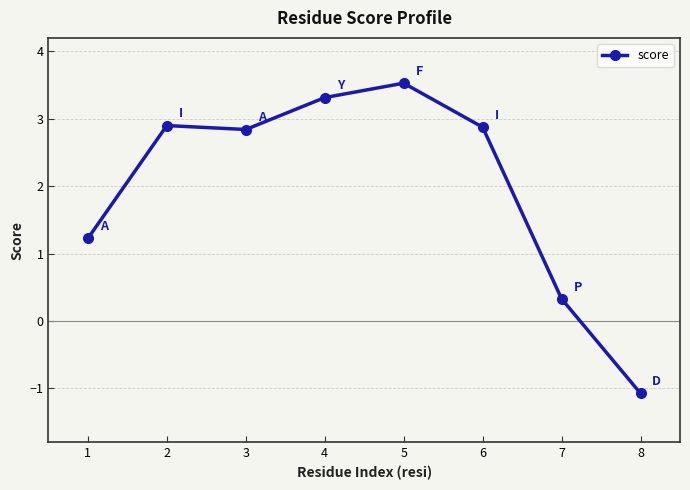

What is the difference between the maximum and second lowest values?

3.2